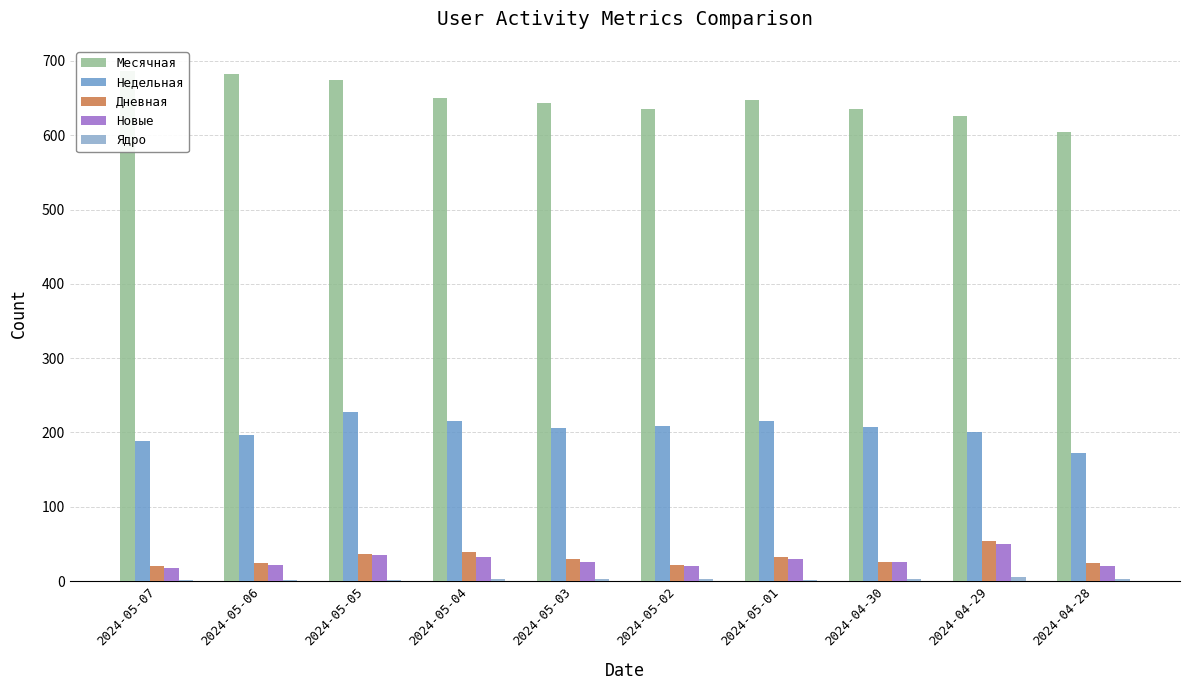

What is the minimum value shown in the chart?

2